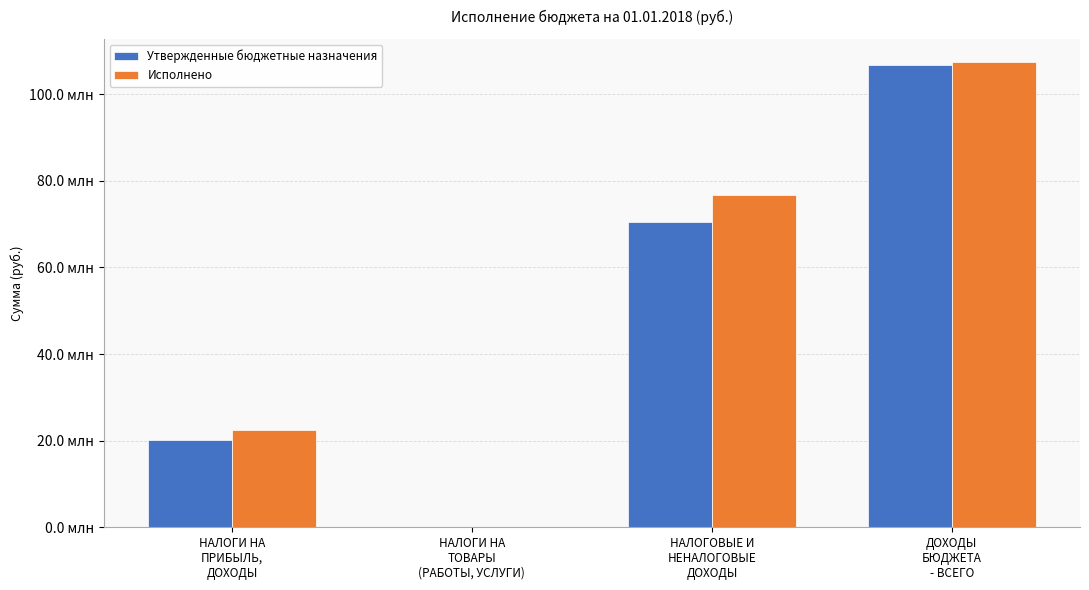

What are all the series names shown in the legend?

Утвержденные бюджетные назначения, Исполнено